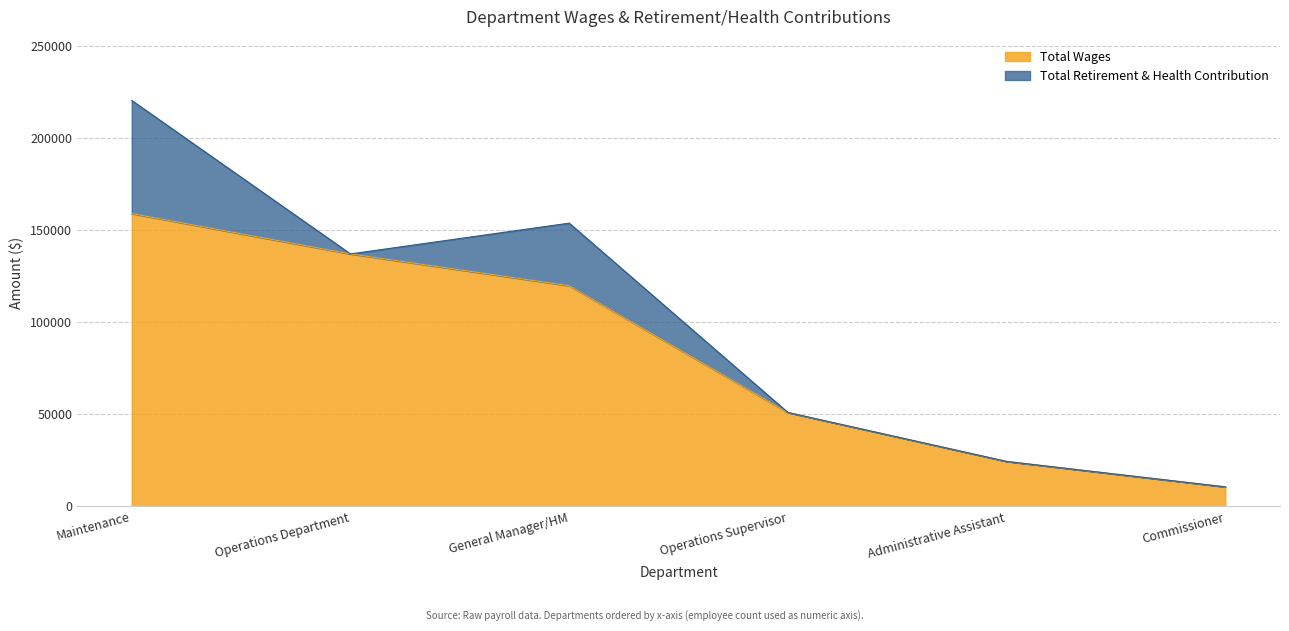

The Total Wages series shows 158843 at Maintenance. True or false?

True